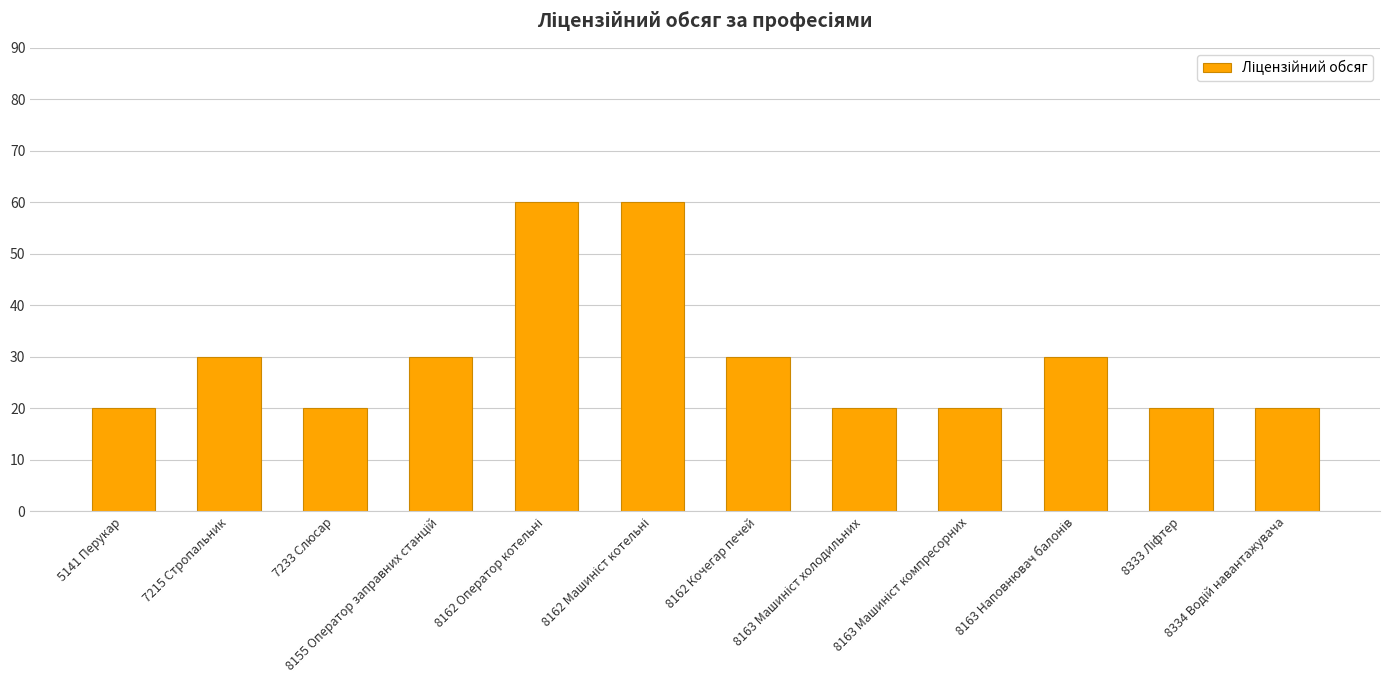

What is the average value?

30